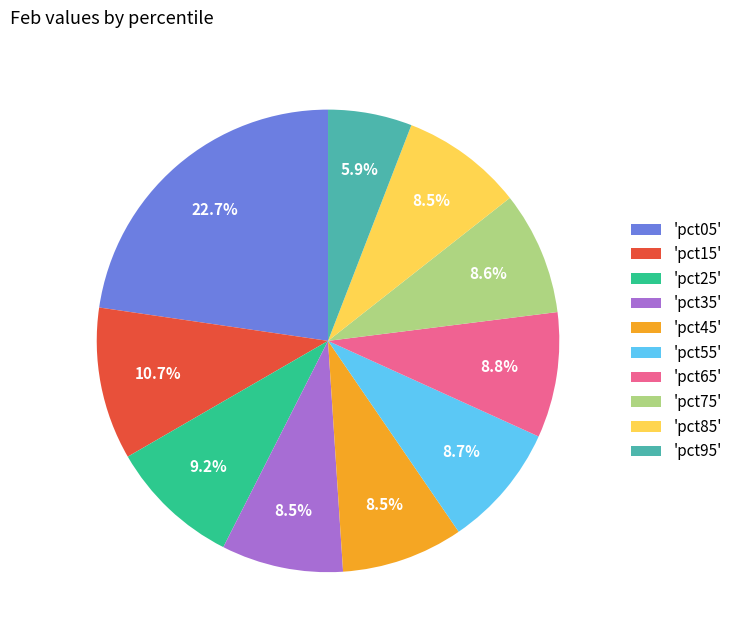

Is there a majority slice in this chart?

No